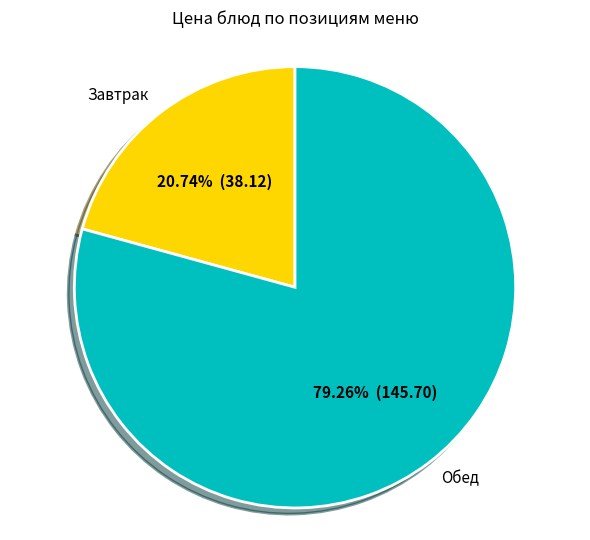

Is there a majority slice in this chart?

Yes